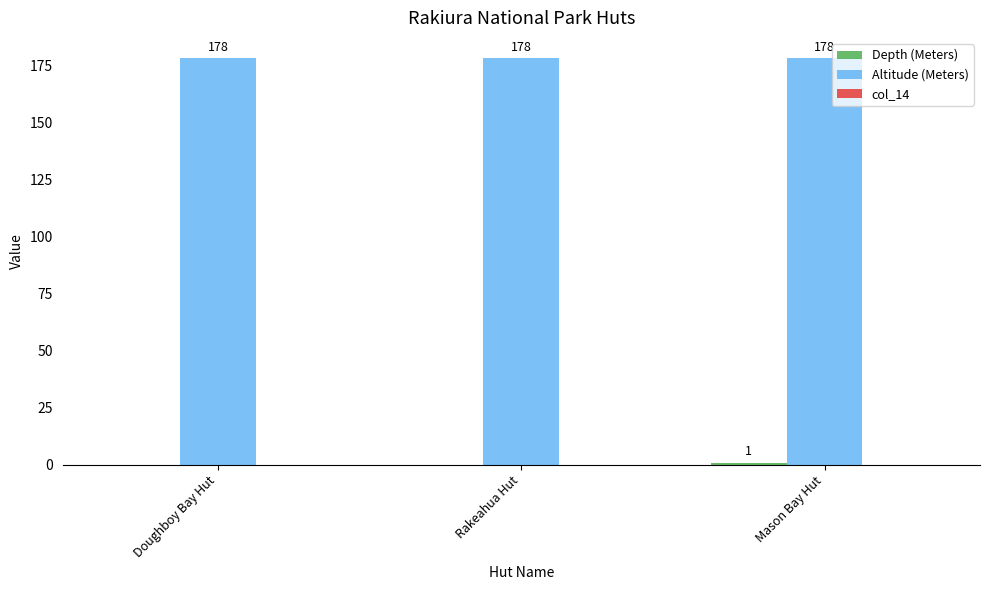

True or false: Altitude (Meters) has a value of 178 at Mason Bay Hut.

True